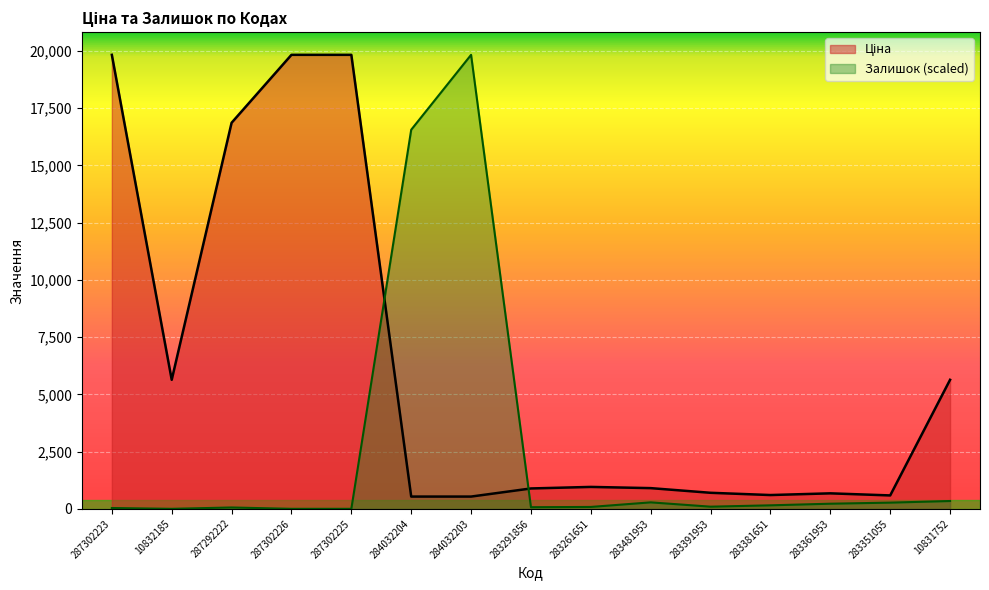

At which category is the sum across all series the highest?

284032203